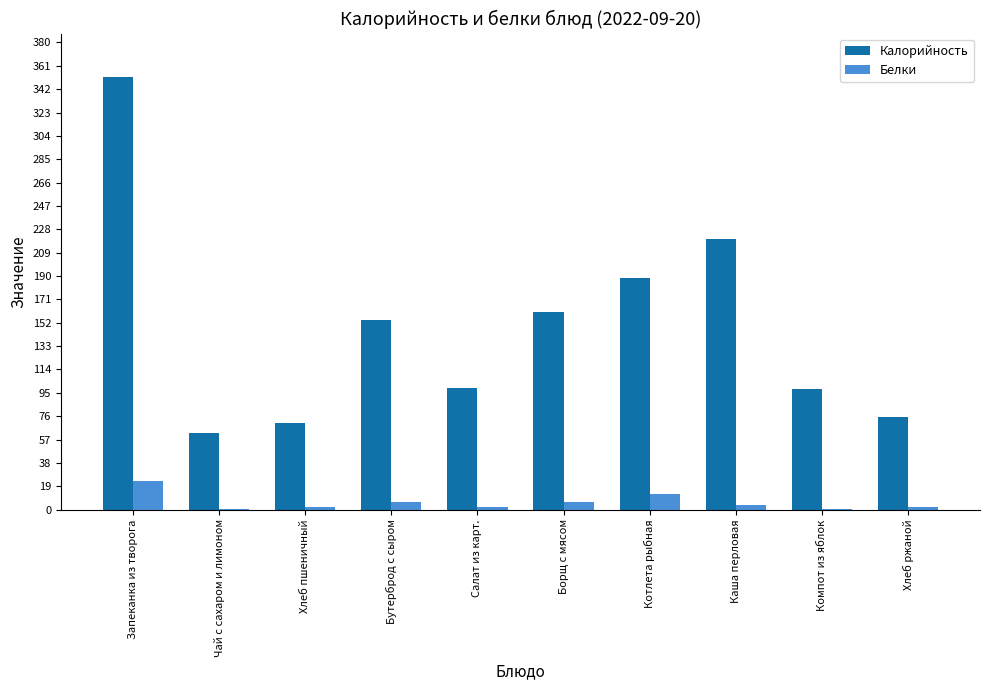

At which label is Калорийность closest to 207?

Каша перловая